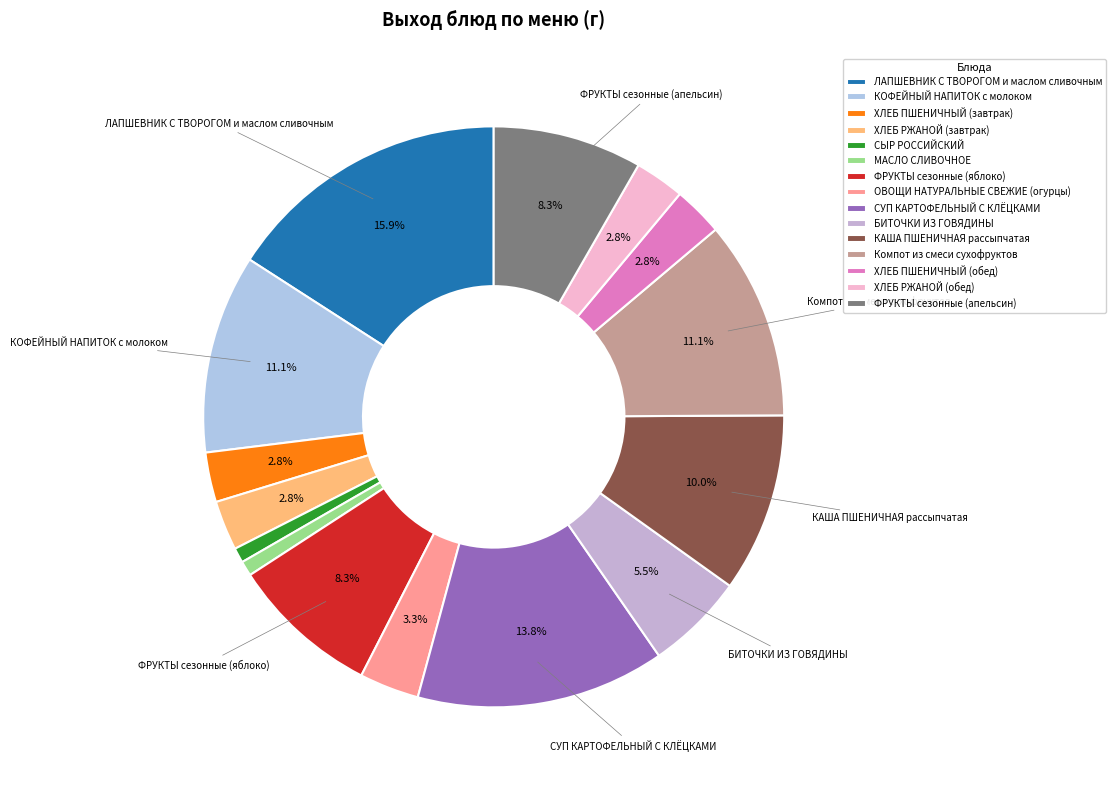

Combined, what portion of the pie is ХЛЕБ ПШЕНИЧНЫЙ (завтрак) and Компот из смеси сухофруктов?

13.8%